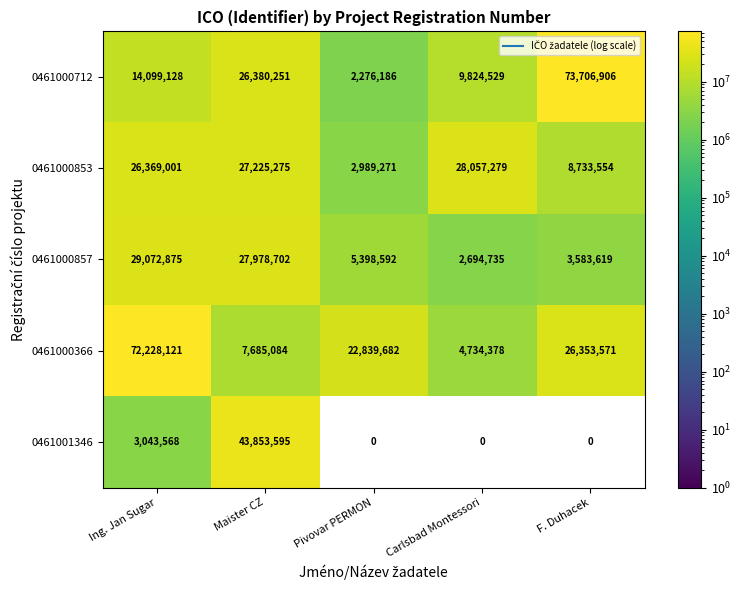

What is the difference between the 0461000857 values at Pivovar PERMON and Carlsbad Montessori?

2703857